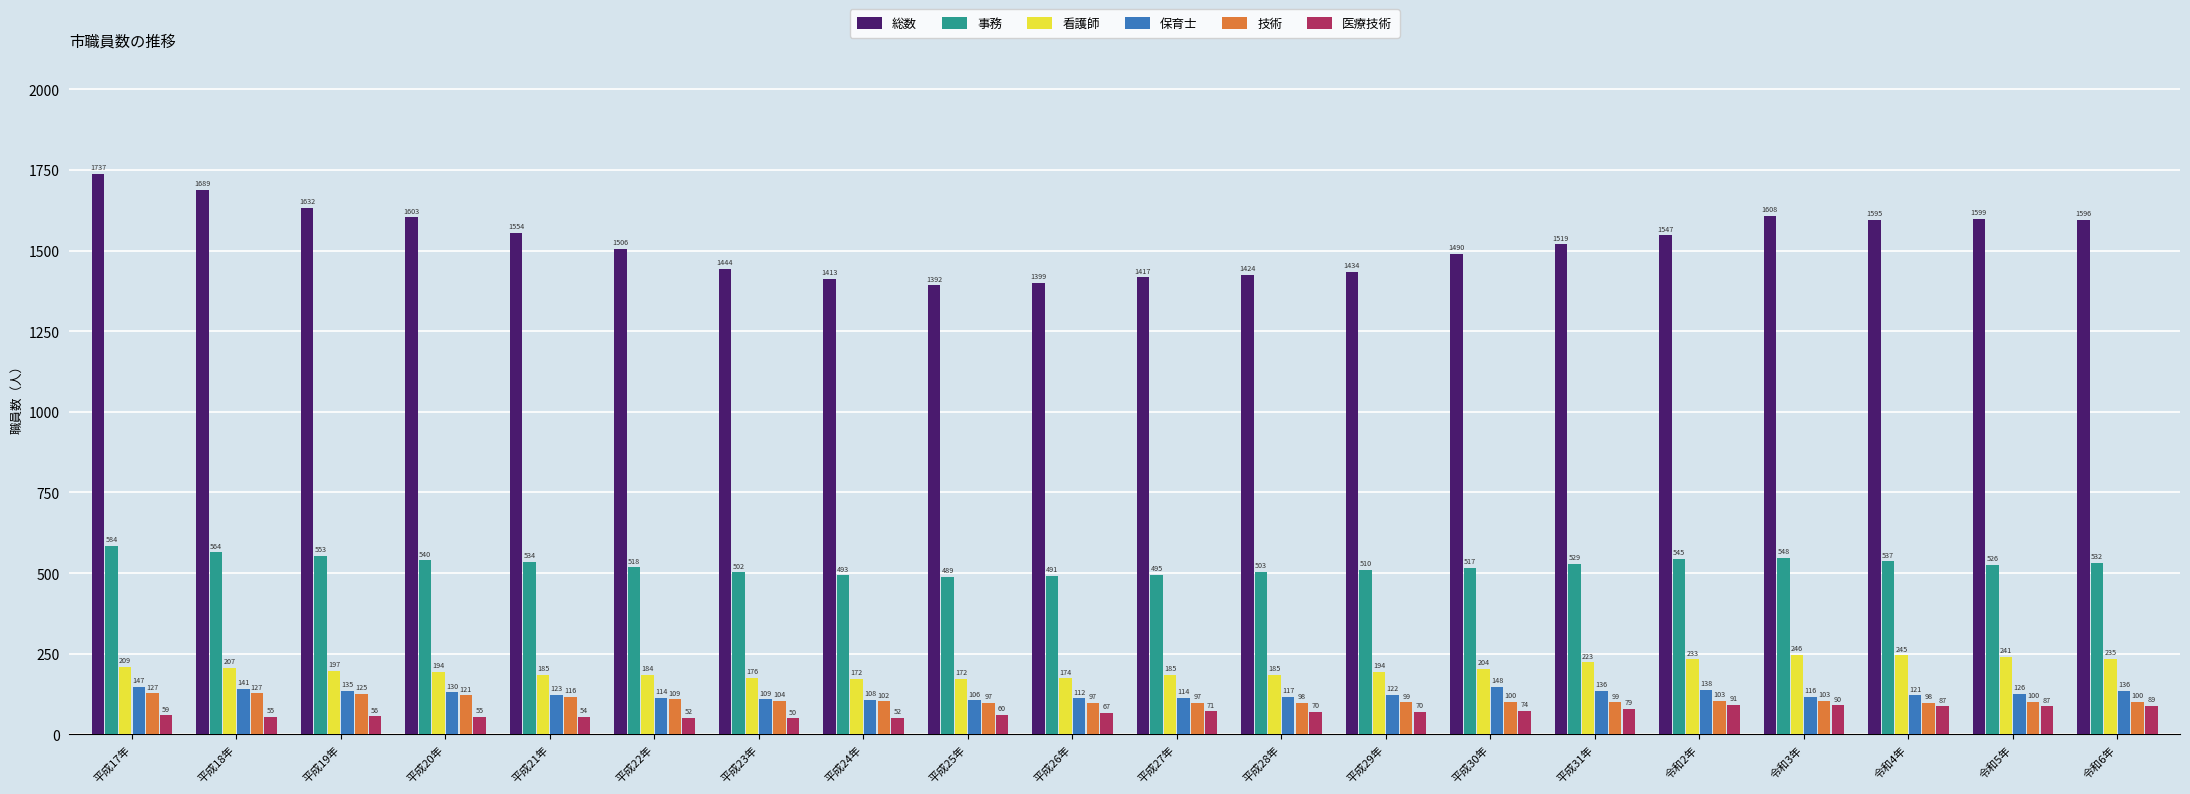

At which label is 技術 closest to 112?

平成22年